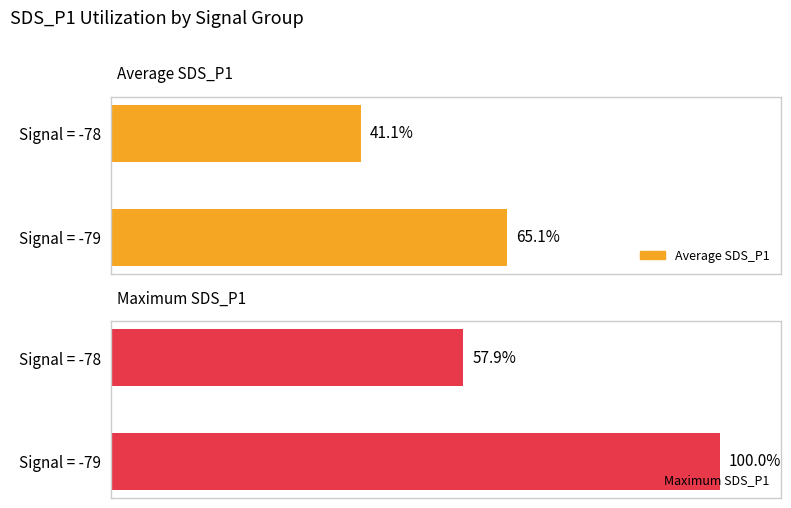

Is the value of Maximum SDS_P1 at Signal = -78 greater than the value of Average SDS_P1 at Signal = -78?

Yes